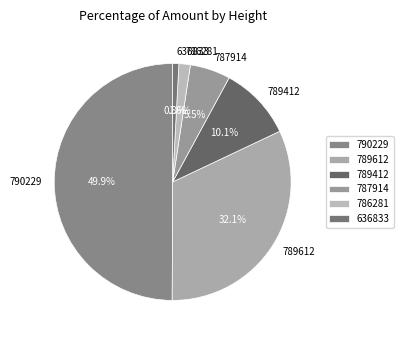

True or false: 789412 accounts for 10% of the total.

True